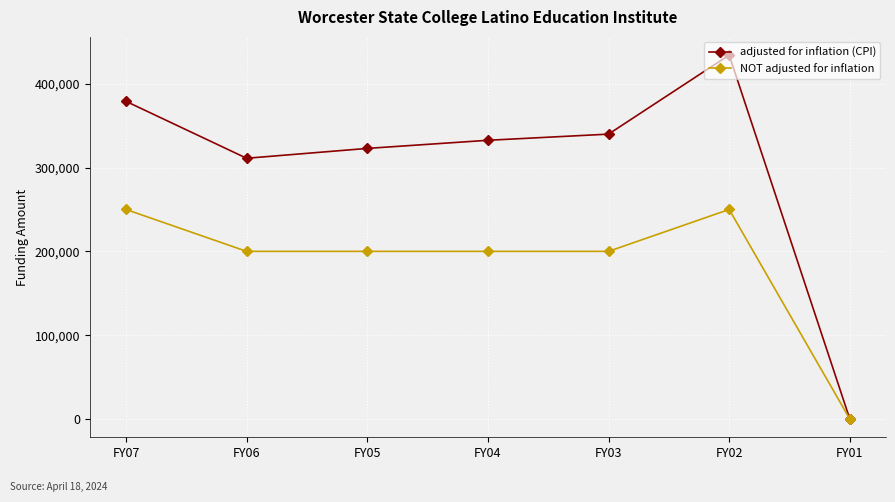

List the series in order of their overall mean, lowest first.

NOT adjusted for inflation, adjusted for inflation (CPI)